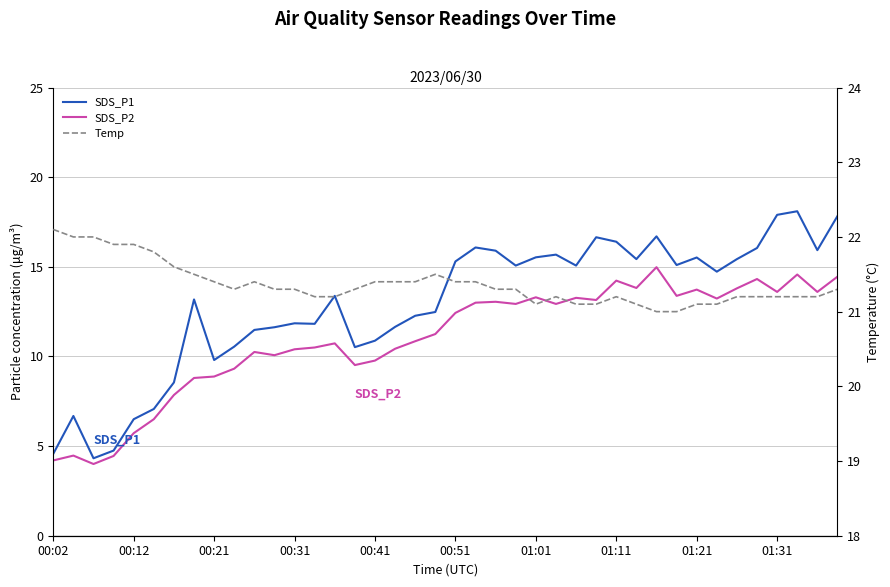

True or false: SDS_P1 has a value of 6.1 at 00:21.

False